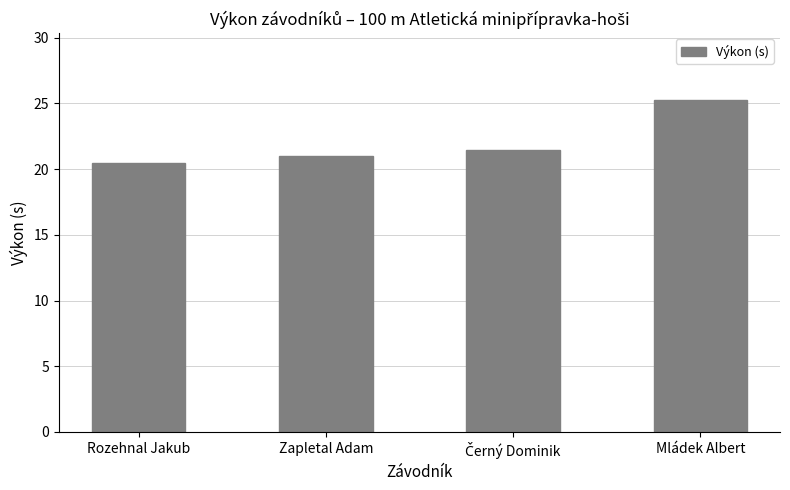

How many data points does each series have?

4